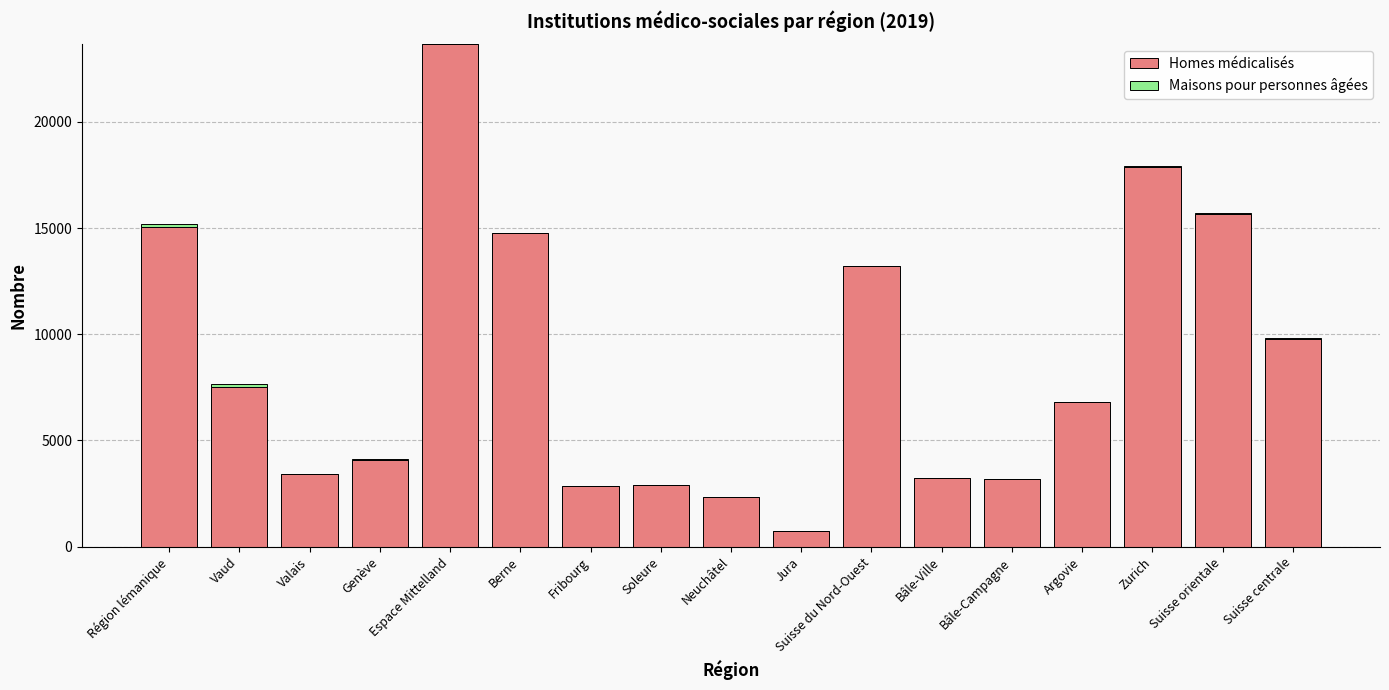

What is the average value of the Homes médicalisés series?

8655